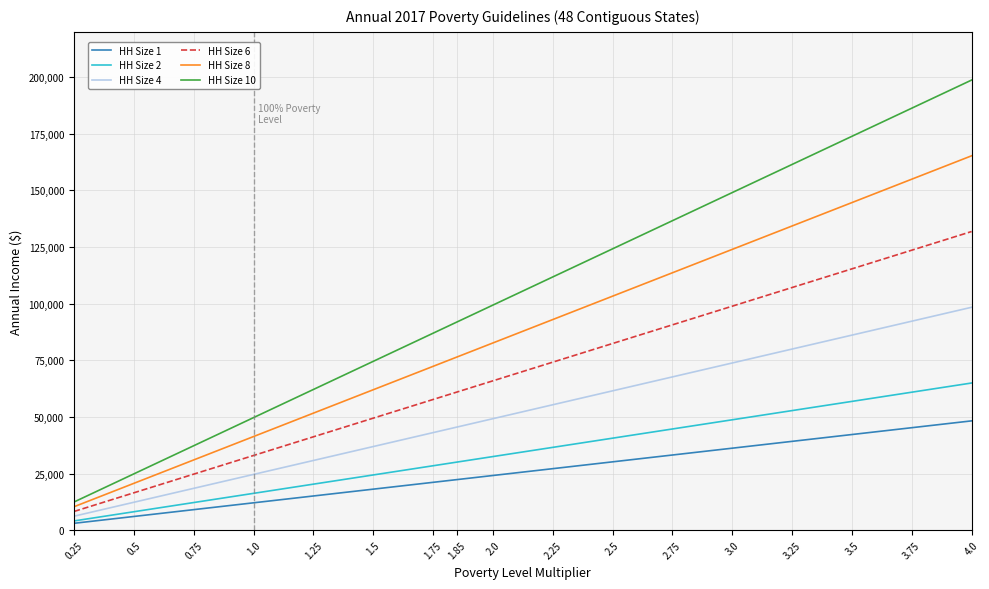

True or false: HH Size 4 and HH Size 10 cross at least once.

False